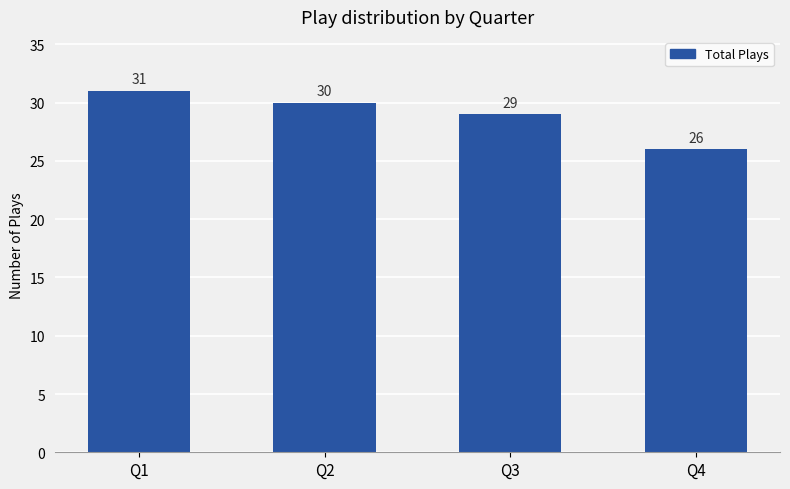

The value at Q4 is 39. True or false?

False